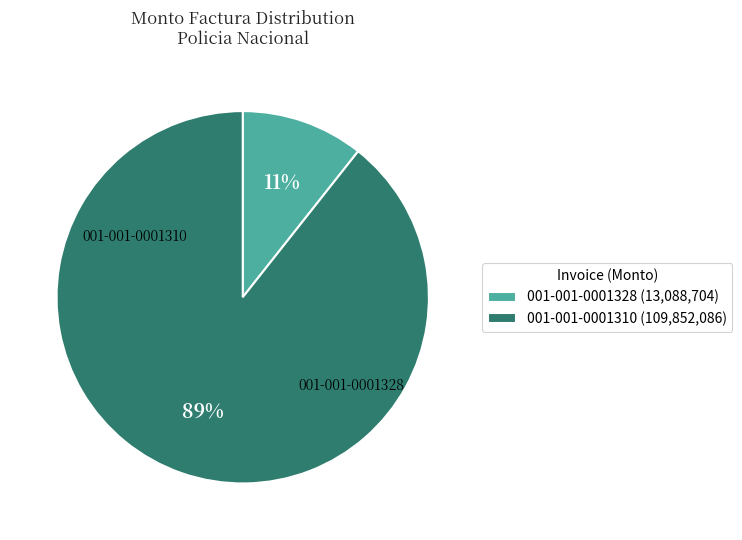

Rank the categories by value from highest to lowest.

001-001-0001310, 001-001-0001328